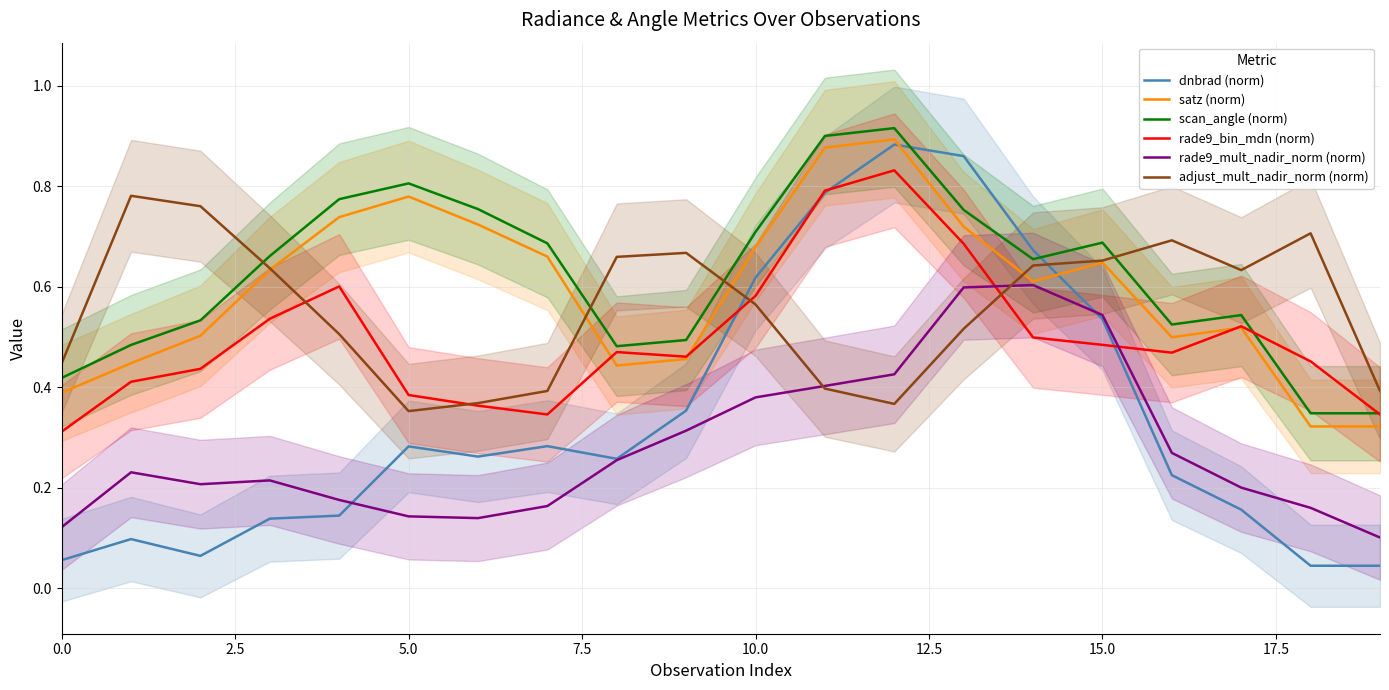

What is the sum of all scan_angle (norm) values?

12.5